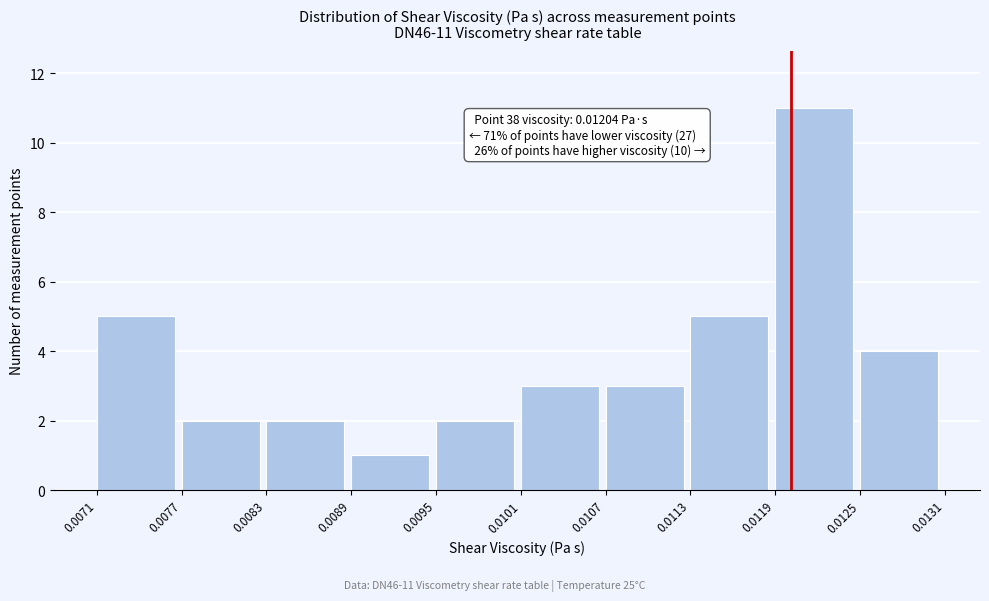

Which range on the x-axis has the tallest bar?

0.0119 to 0.0125